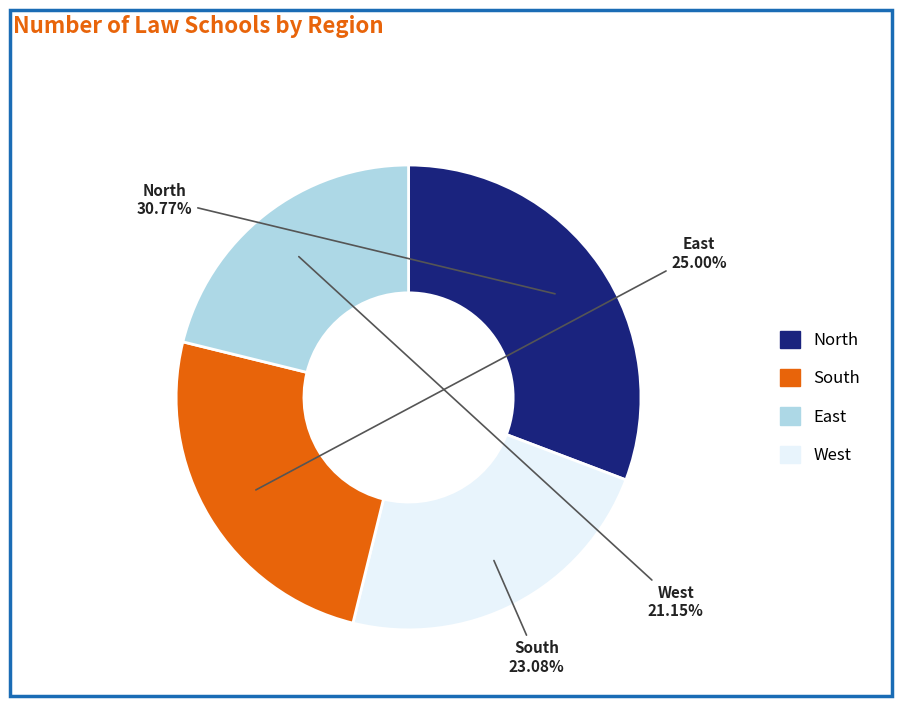

Do East and North together represent more than half of the pie?

Yes